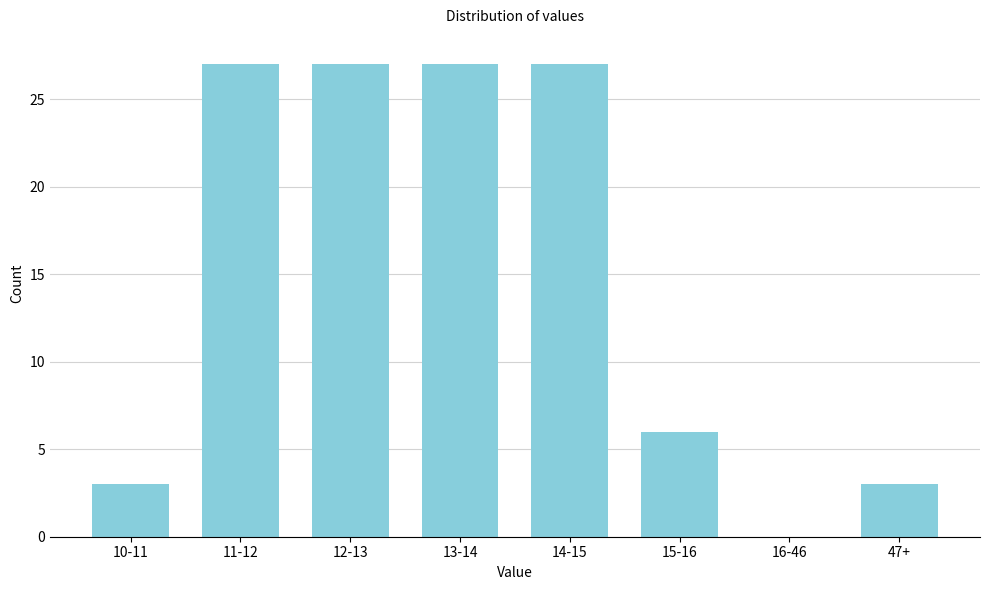

Reading left to right, transcribe all the data shown in this chart.

10-11=3	11-12=27	12-13=27	13-14=27	14-15=27	15-16=6	16-46=0	47+=3